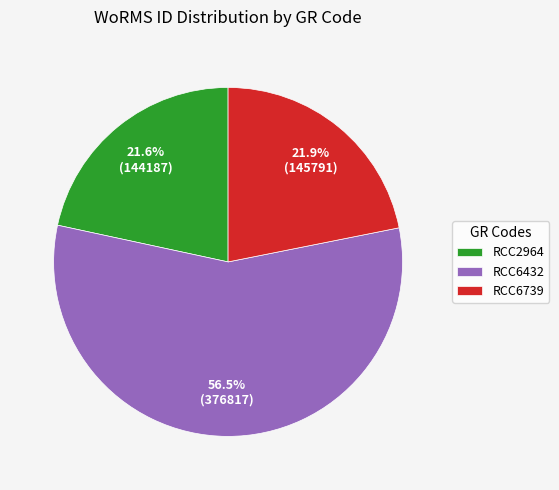

Which category has the biggest portion of the pie?

RCC6432